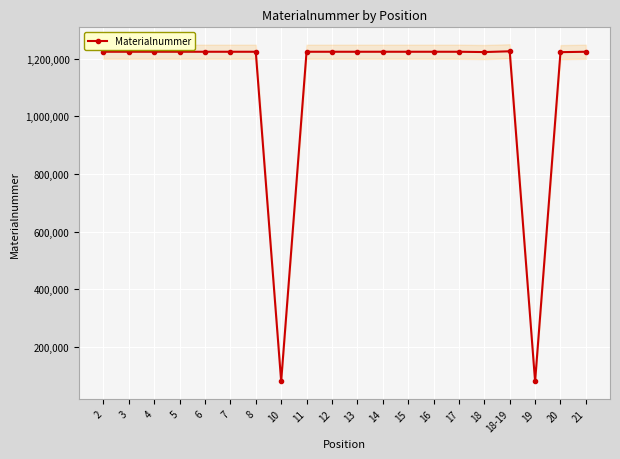

How many data points are less than 1223511?

10